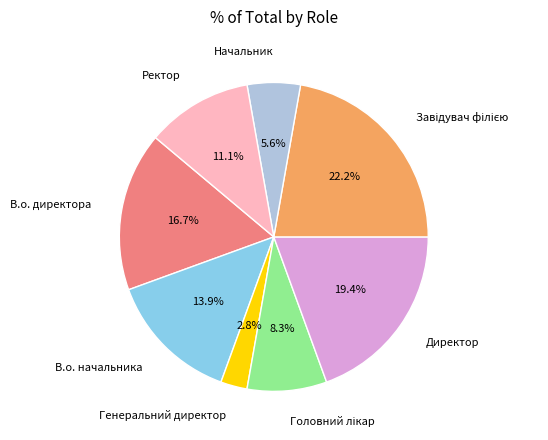

What is the smallest slice in the pie chart?

Генеральний директор